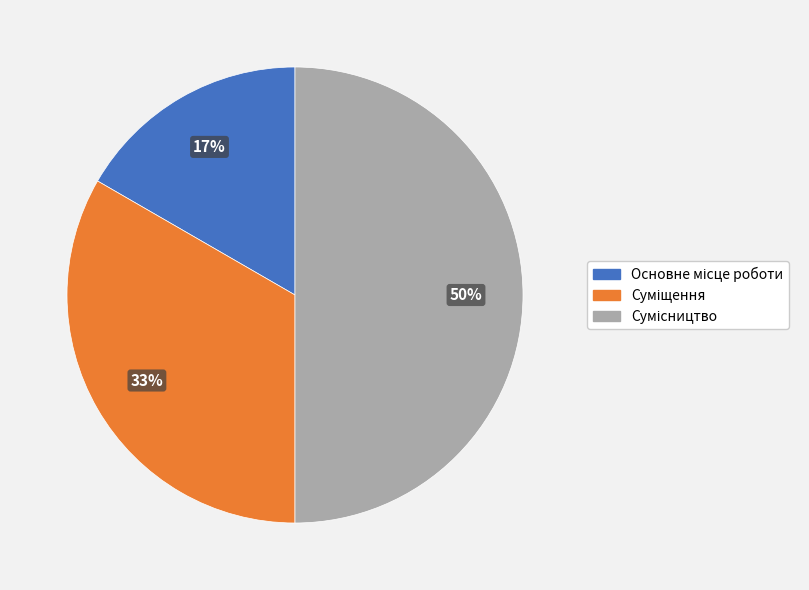

To the nearest percent, what is the average slice percentage?

33%